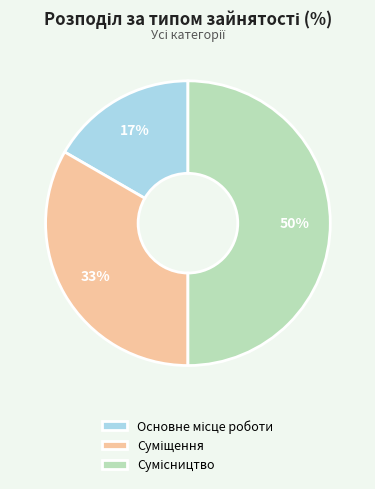

How many slices are in this pie chart?

3